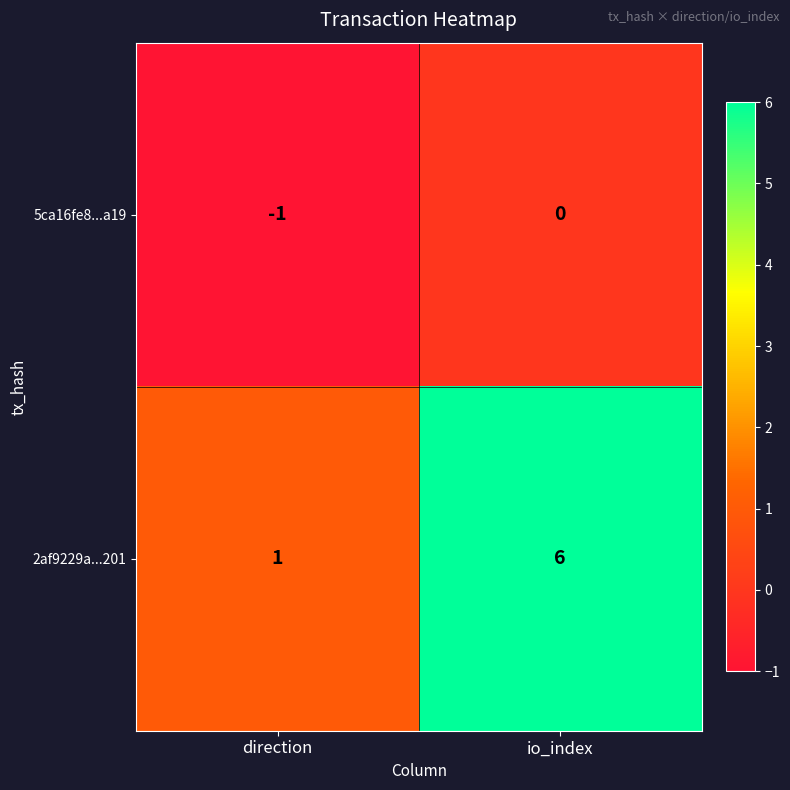

Reading left to right, transcribe all the data shown in this chart.

5ca16fe8...a19: direction=-1	io_index=0
2af9229a...201: direction=1	io_index=6